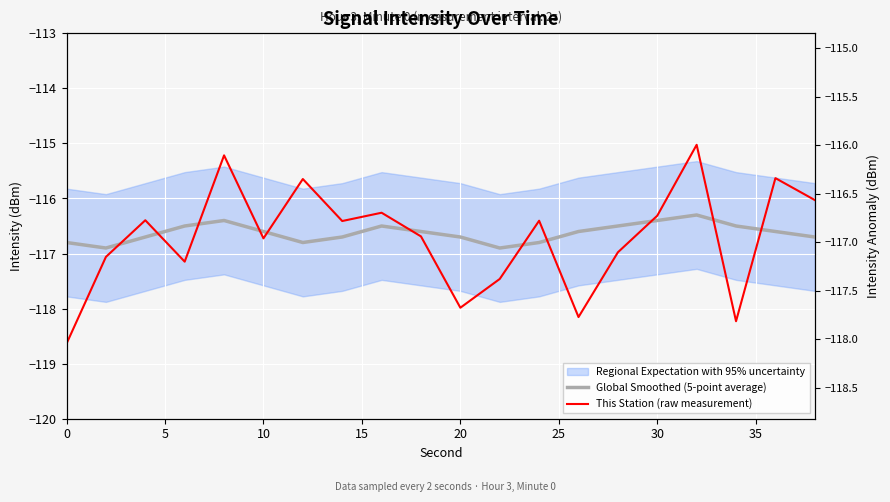

How many data points does each series have?

20